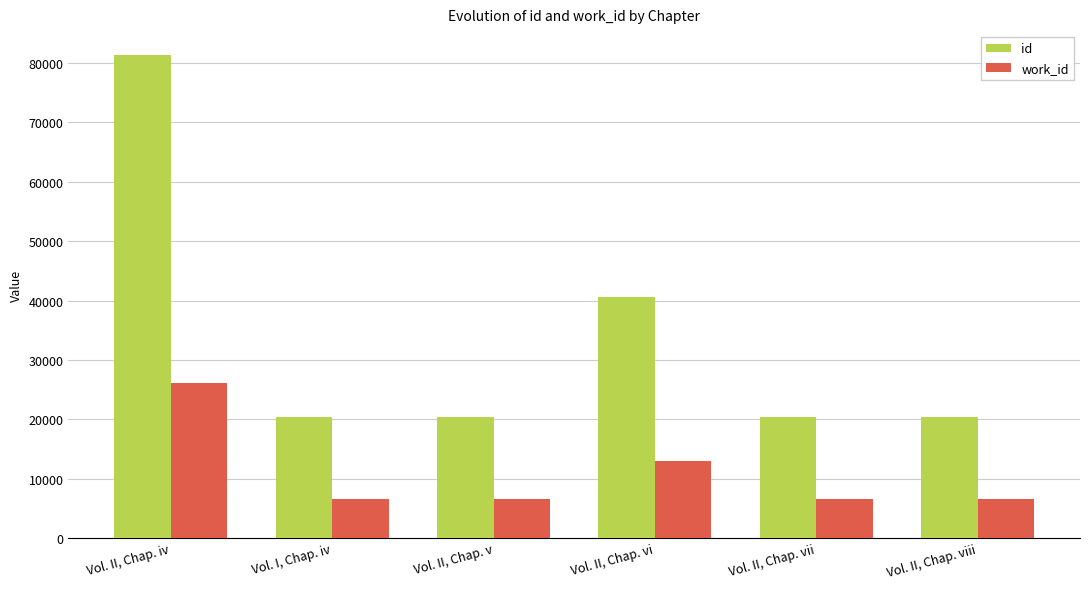

What is the label of the 4th bar from the right?

Vol. II, Chap. v